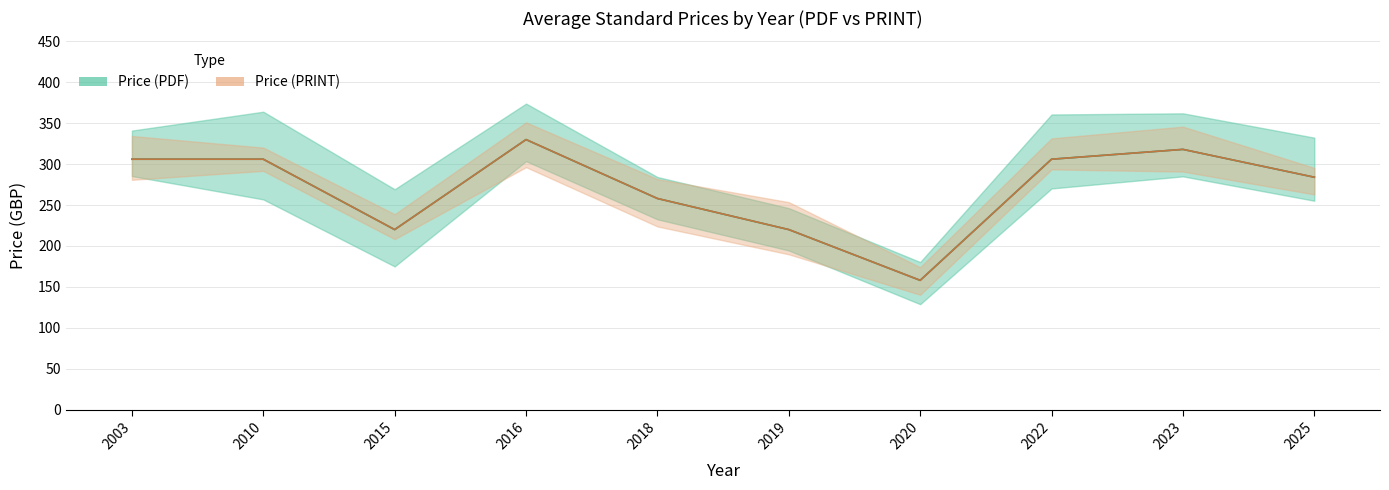

What is the total value across all series at 2025?

568